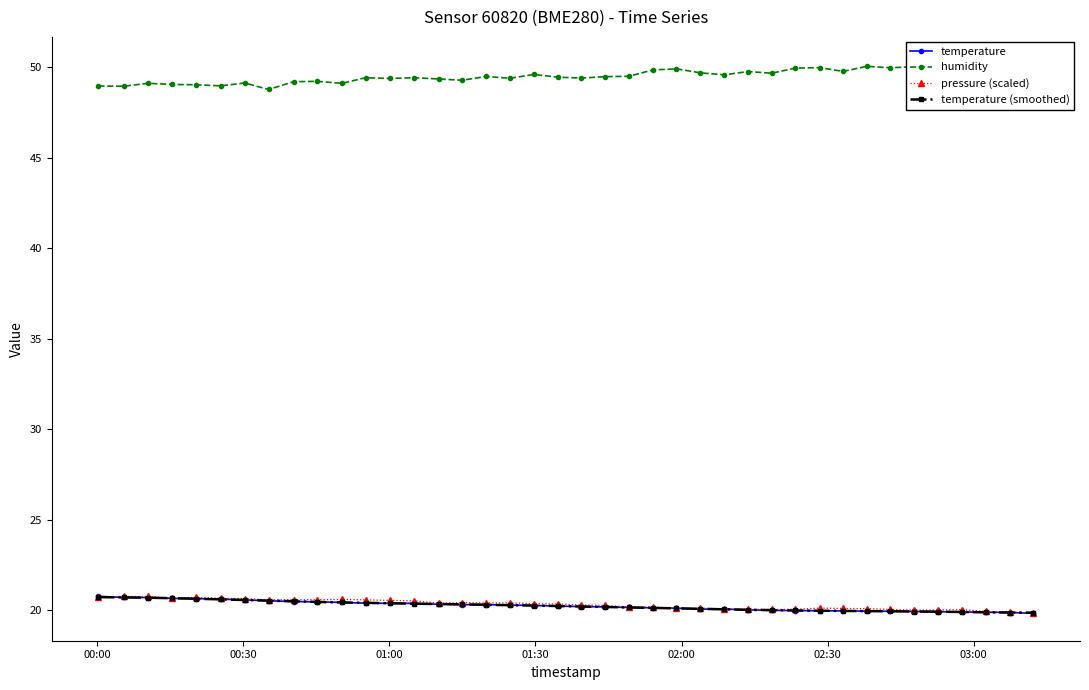

How many distinct data groups are displayed?

4